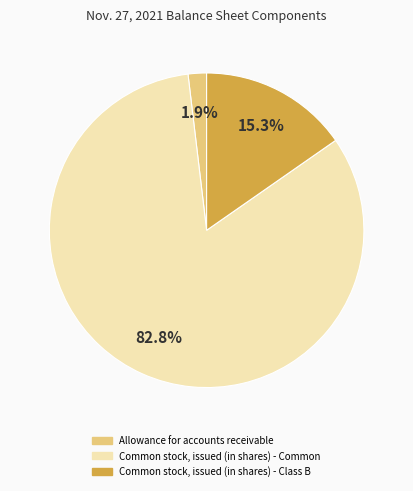

To the nearest percent, what percentage of the pie is Common stock, issued (in shares) - Class B?

15%